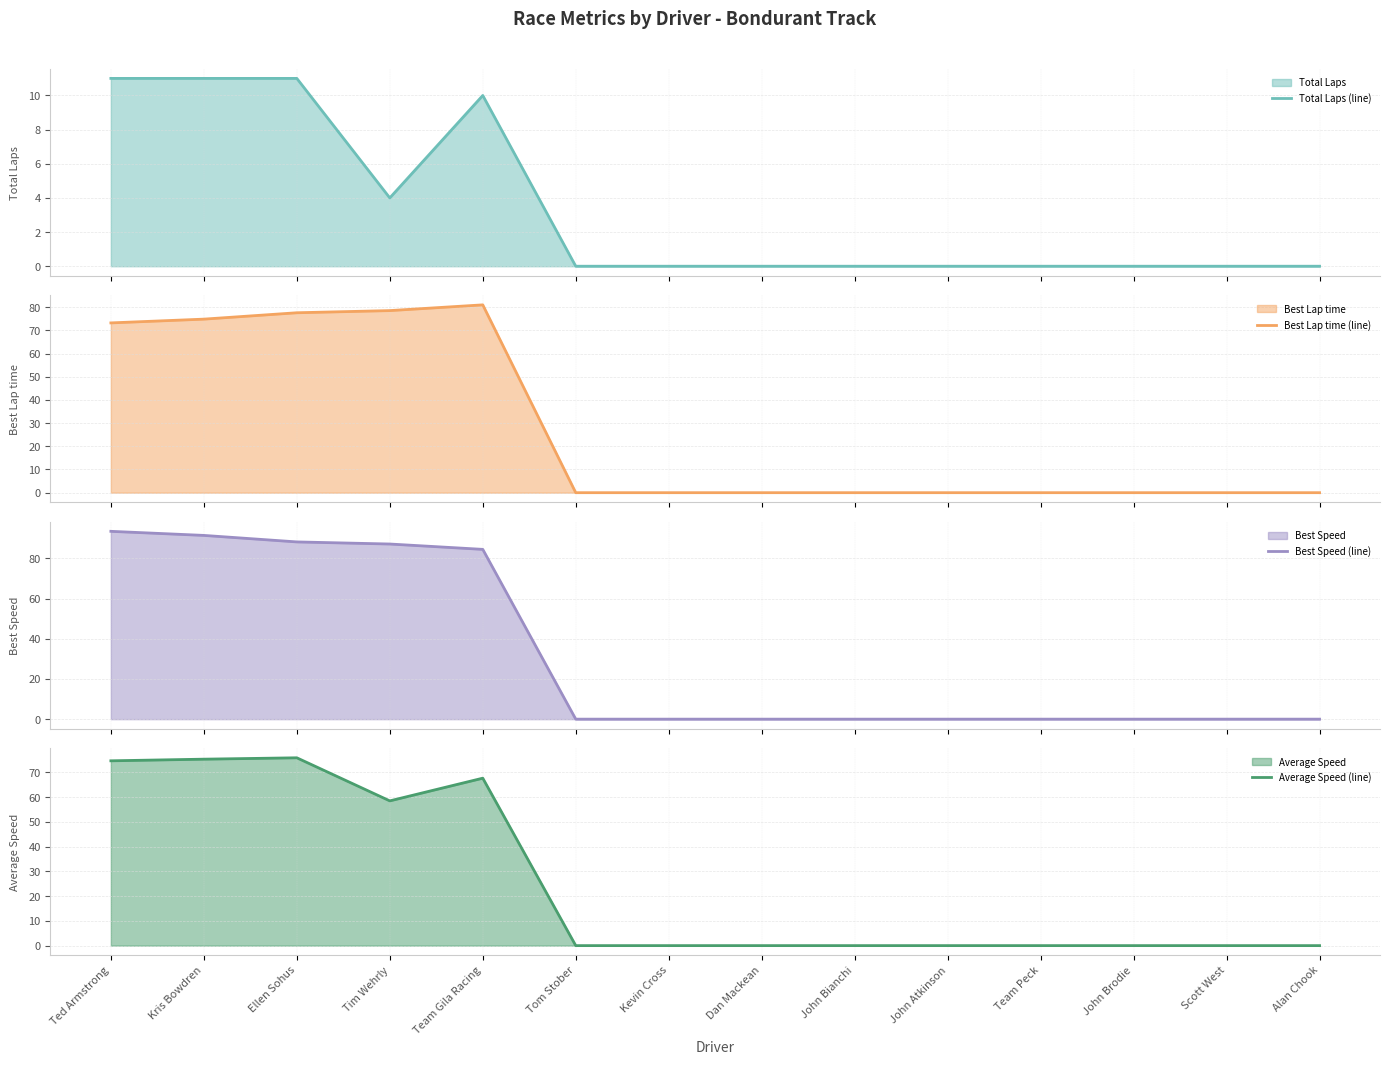

What position from the left is Scott West?

13